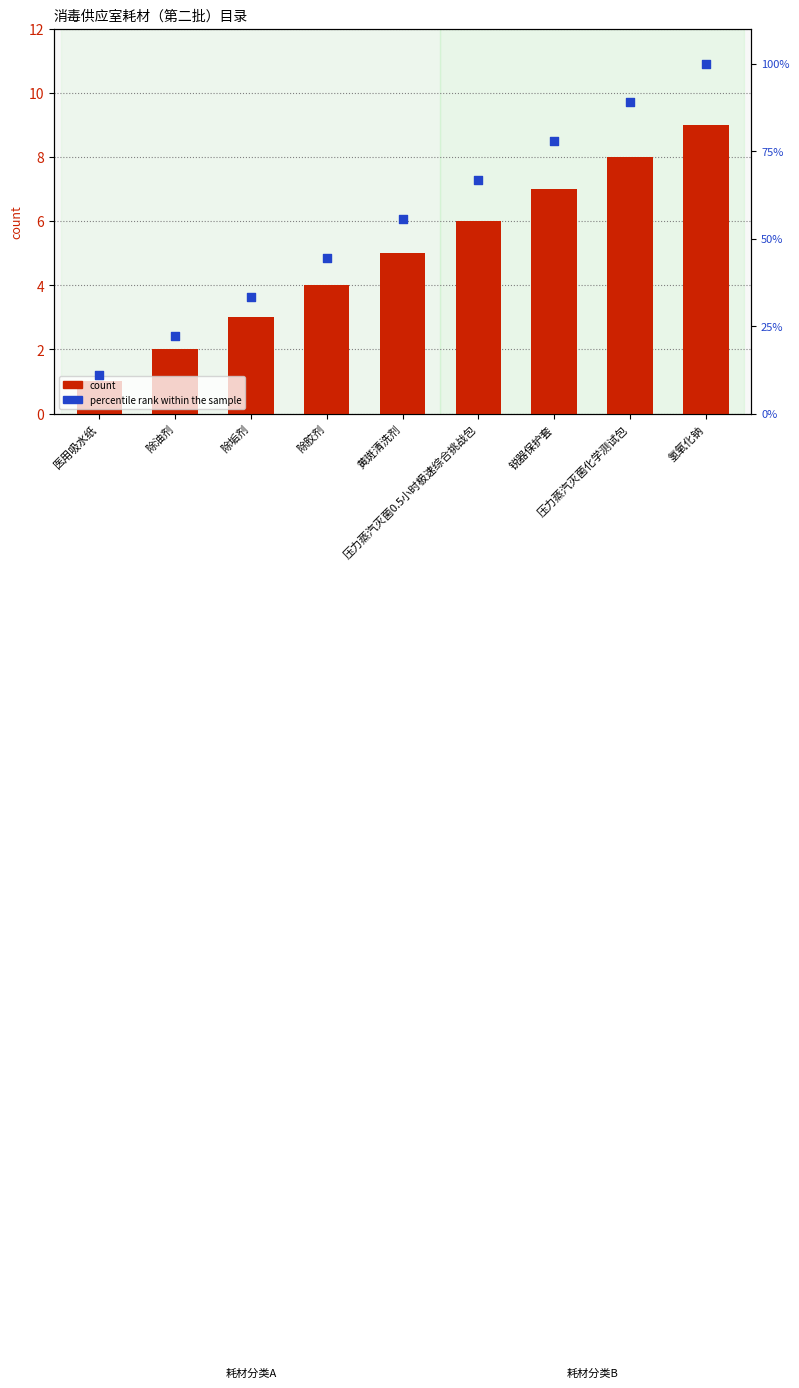

Which series has the largest Y range (max minus min)?

percentile rank within the sample